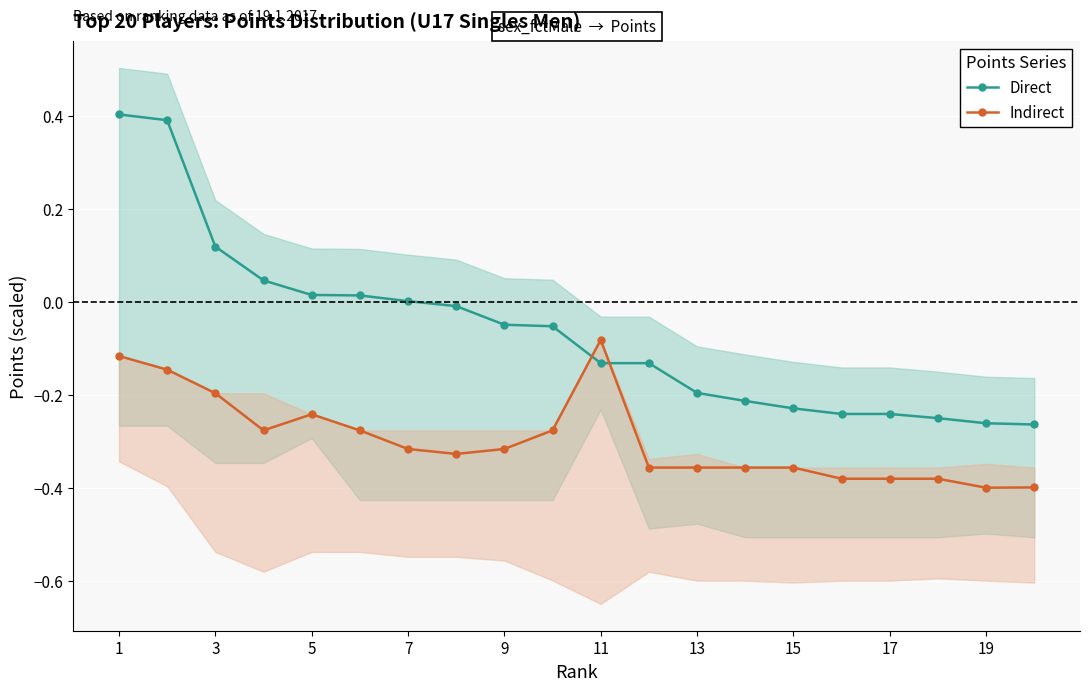

True or false: Direct and Indirect cross at least once.

True